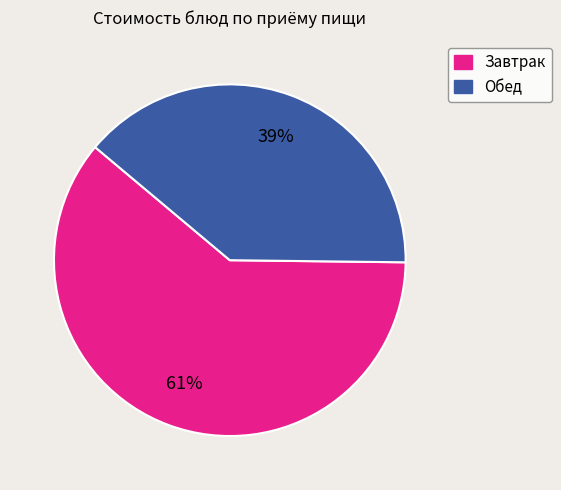

To the nearest percent, what is the difference between the largest and smallest slice percentages?

22%